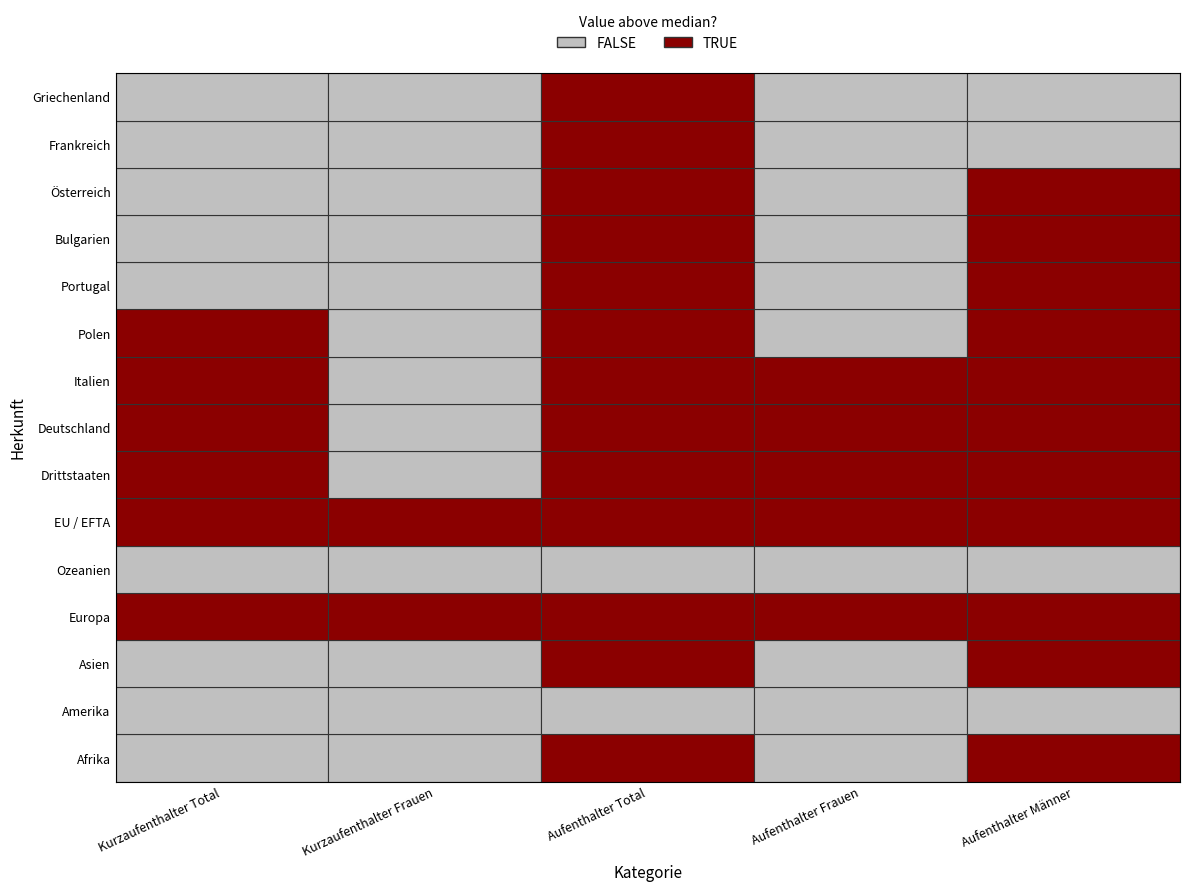

Rank the categories by EU / EFTA value from lowest to highest.

Kurzaufenthalter Frauen, Kurzaufenthalter Total, Aufenthalter Frauen, Aufenthalter Männer, Aufenthalter Total